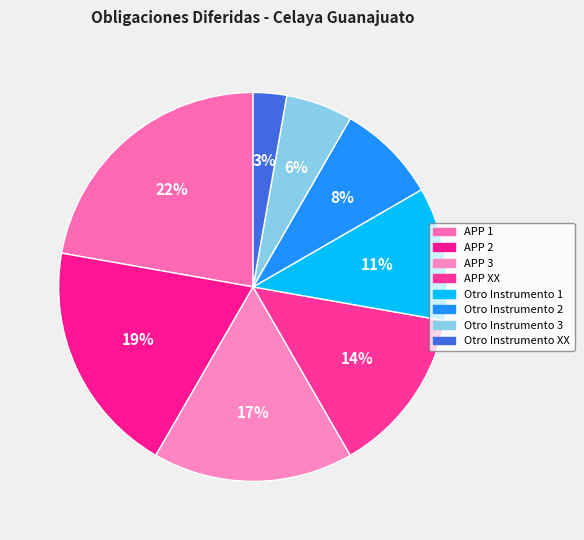

Count the number of slices in the pie.

8